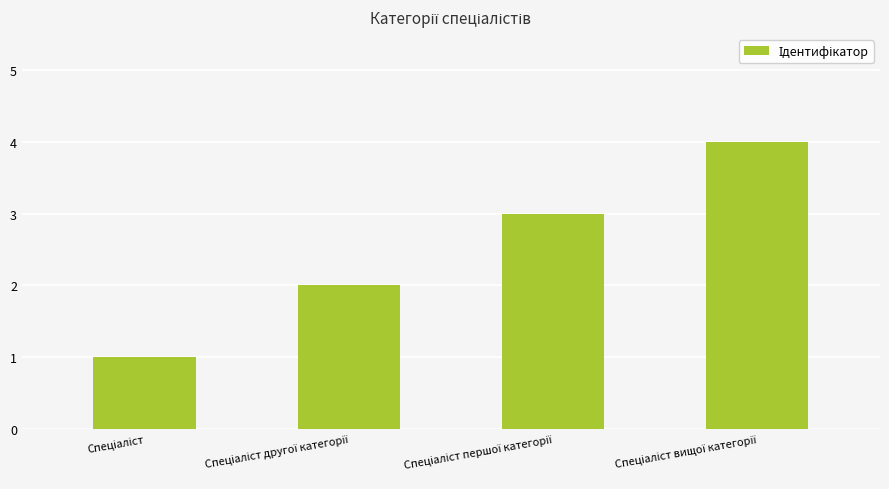

What is the greatest value displayed?

4